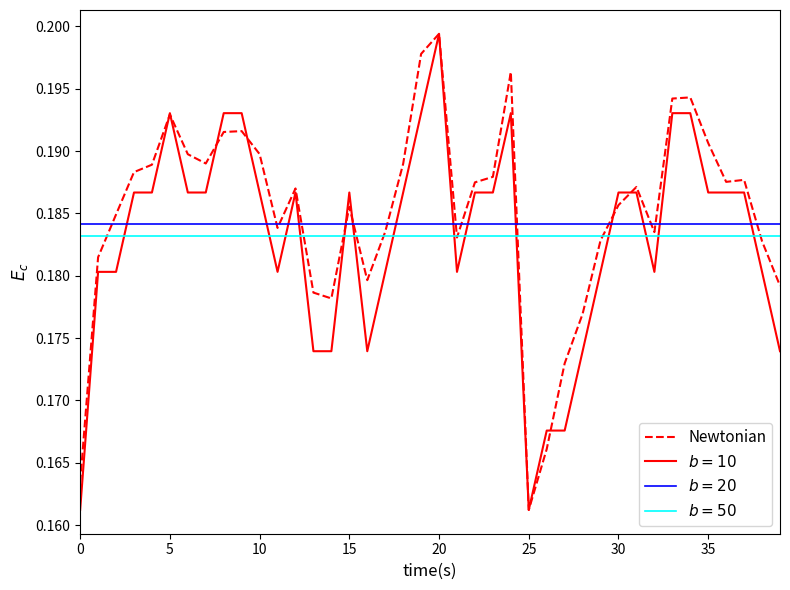

Is this an area chart (filled region under the line)?

No